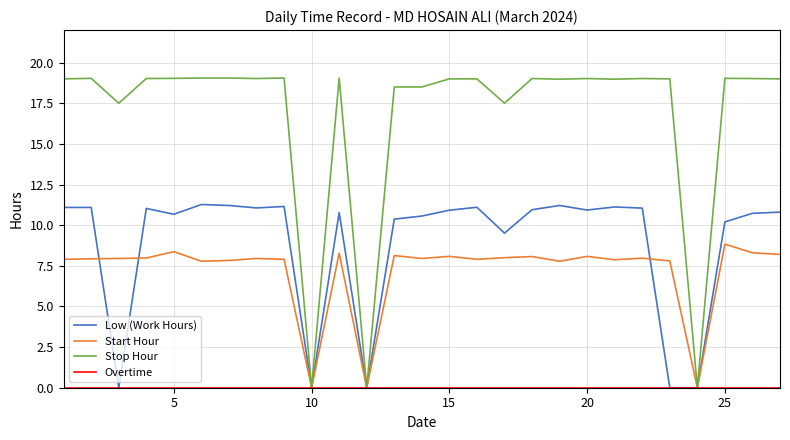

True or false: Stop Hour has more than 0 points higher than both neighbors.

True